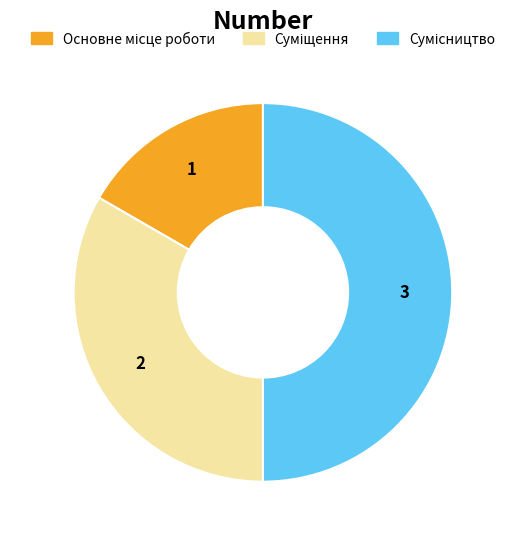

What percentage is NOT represented by Суміщення?

66.7%